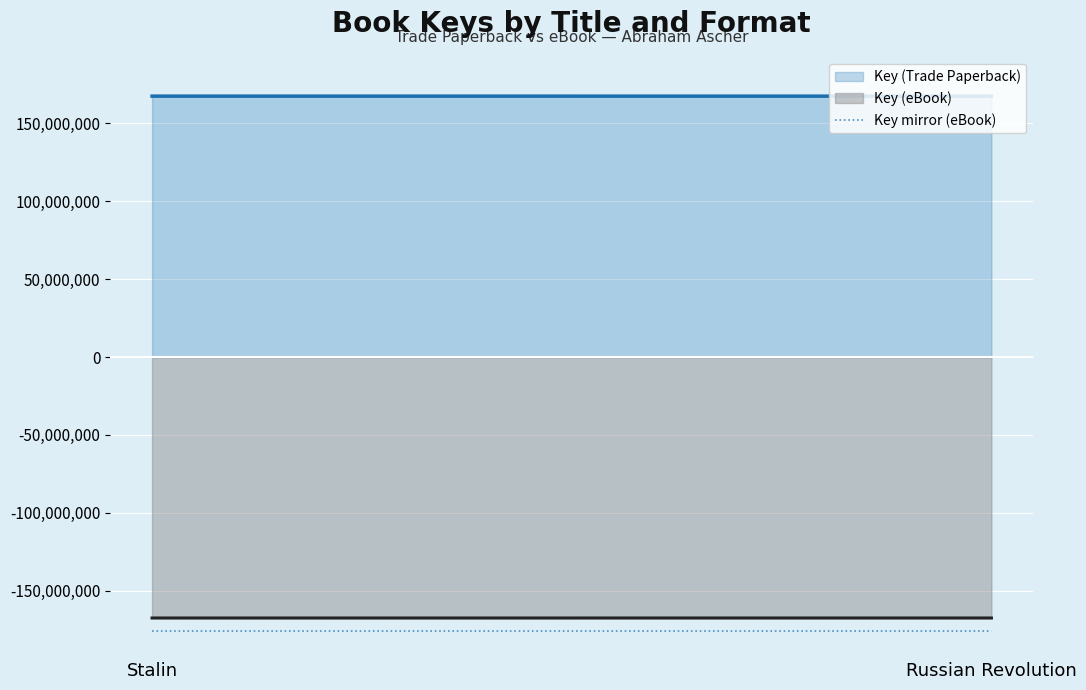

Reading left to right, what are all the values shown in this chart?

Key (Trade Paperback): 167495593.0	167490410.0
Key (eBook): -167495593.0	-167490410.0
Key mirror (eBook): -175870372.7	-175864930.5